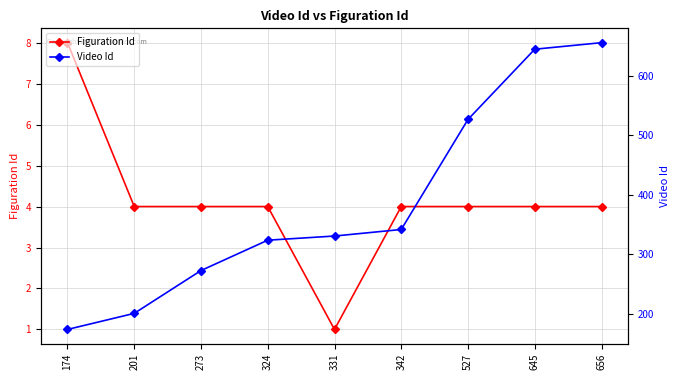

True or false: Video Id has a value of 95 at 324.

False